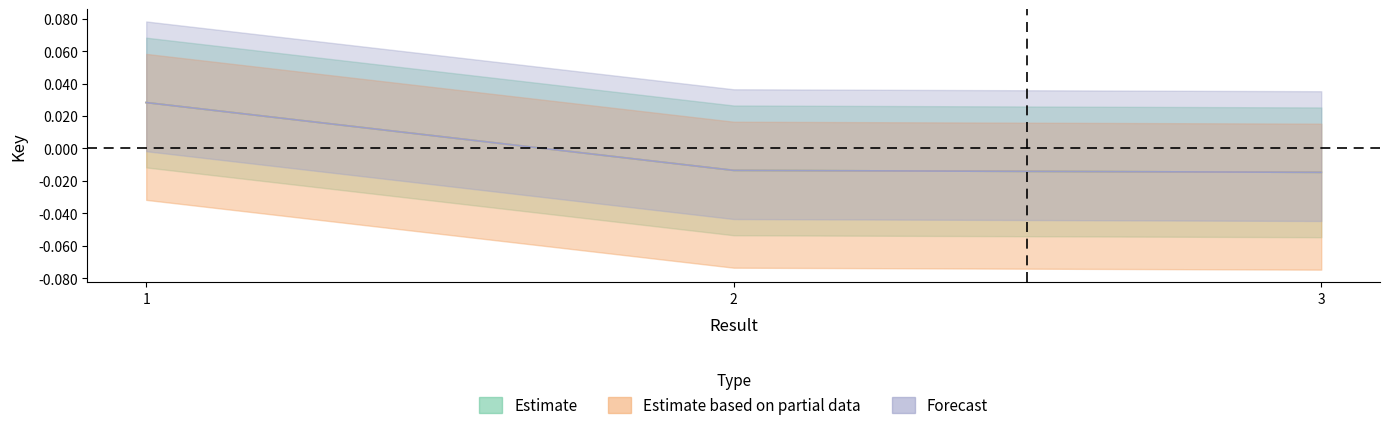

Which series has the largest total across all categories?

Estimate